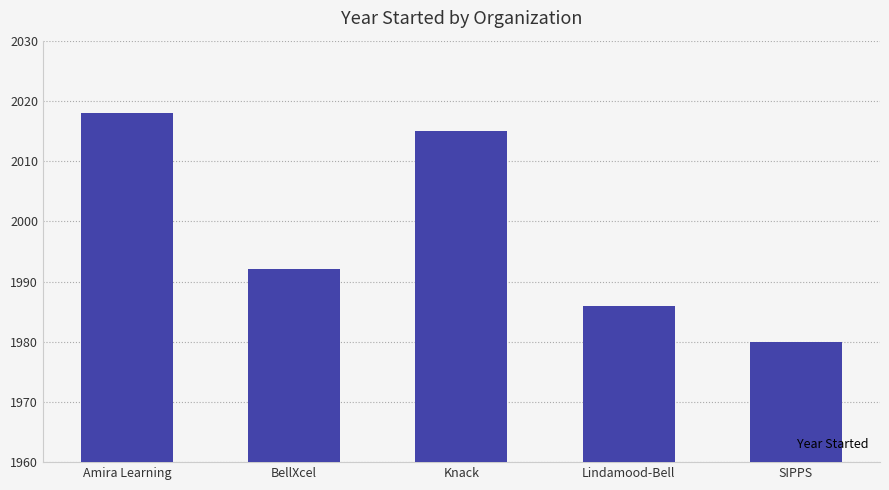

How many data points does each series have?

5